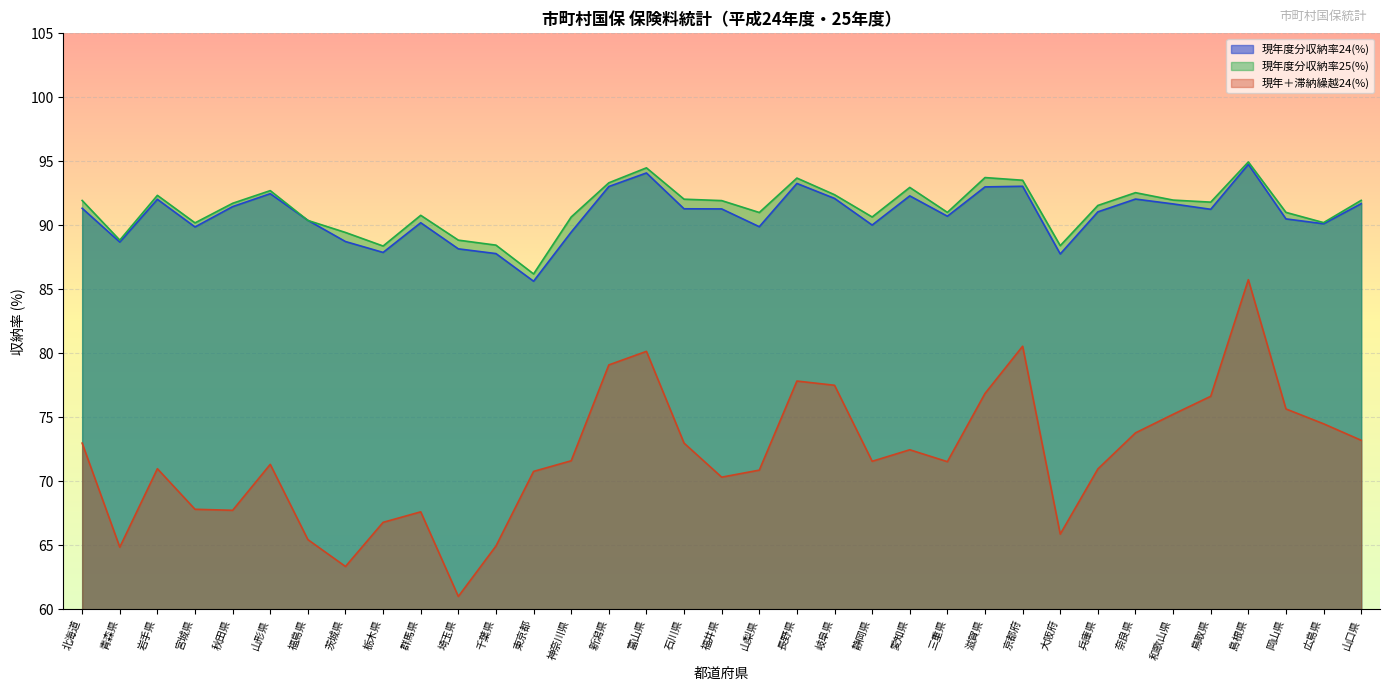

Which series has the largest range (max minus min)?

現年＋滞納繰越24(%)